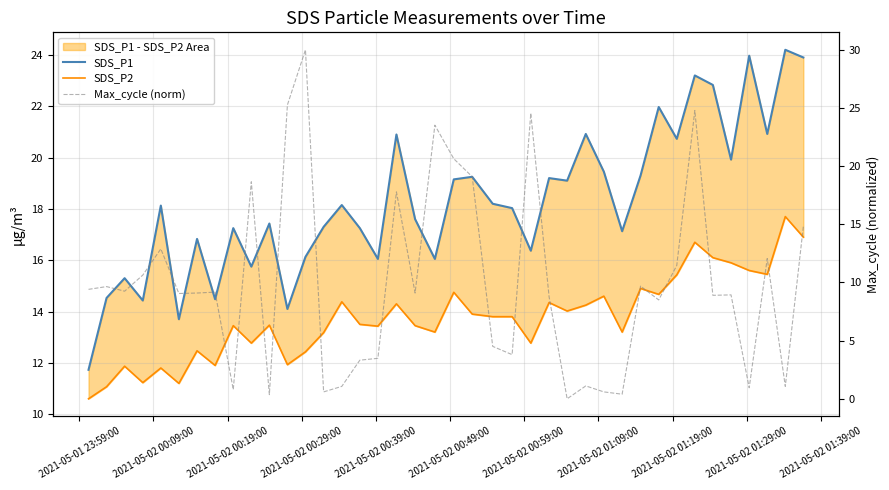

Which series has the largest range (max minus min)?

Max_cycle (norm)